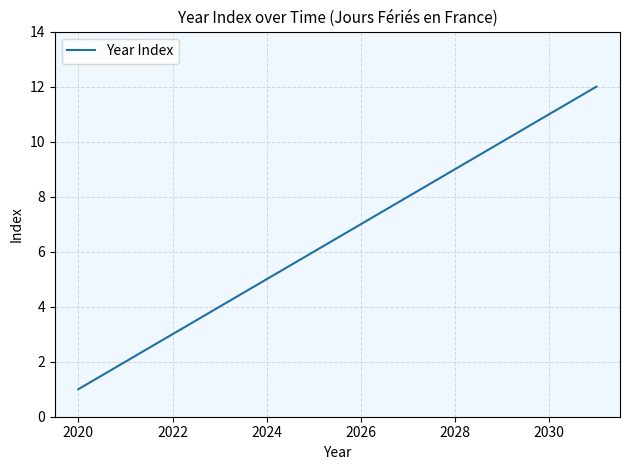

What is the difference between the maximum and minimum values?

11